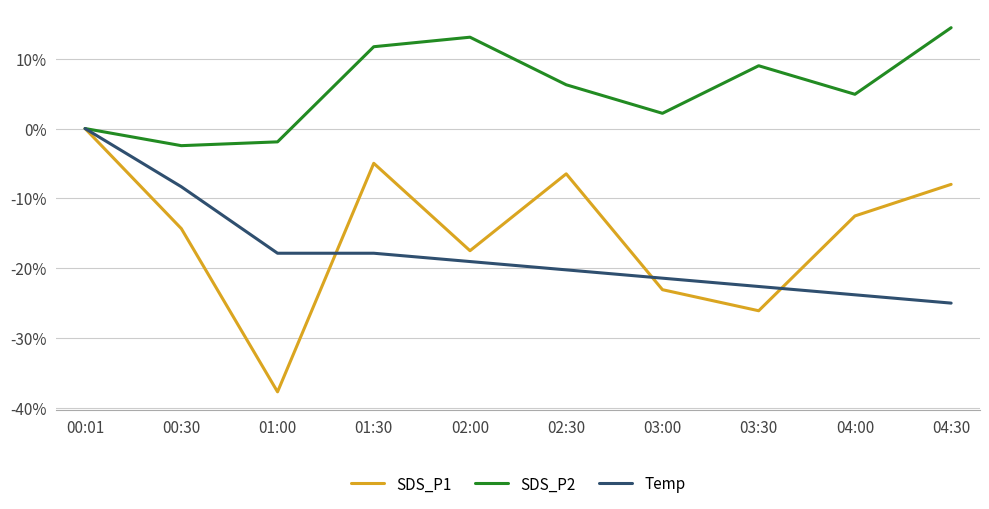

Which label corresponds to the largest value in the chart?

04:30